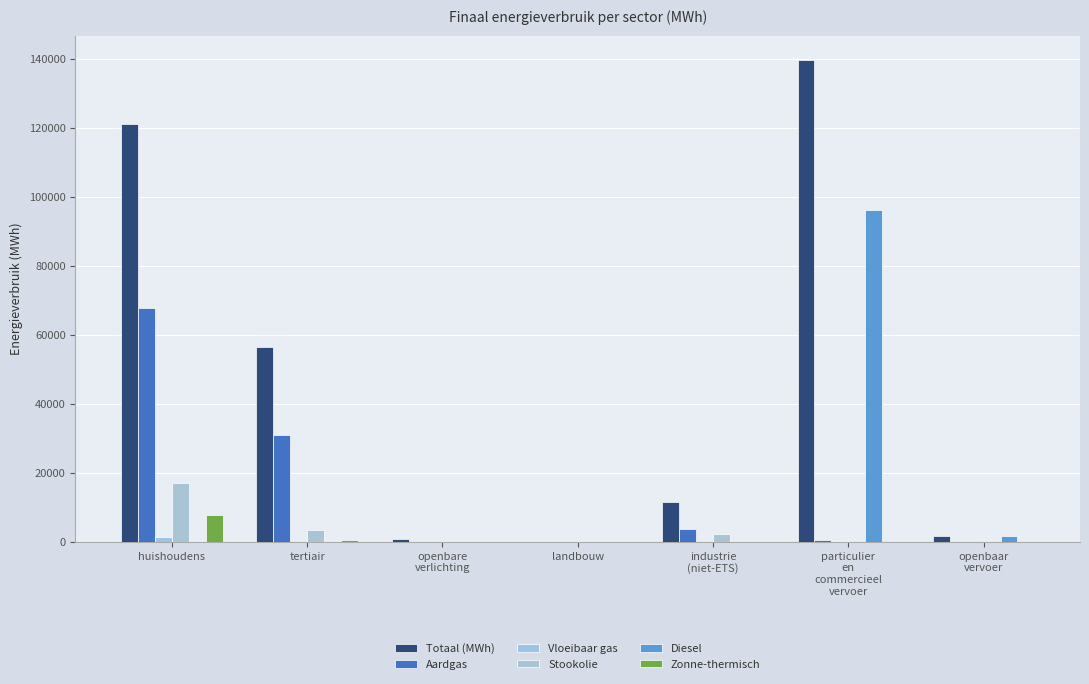

What is the sum of all Totaal (MWh) values?

332038.9